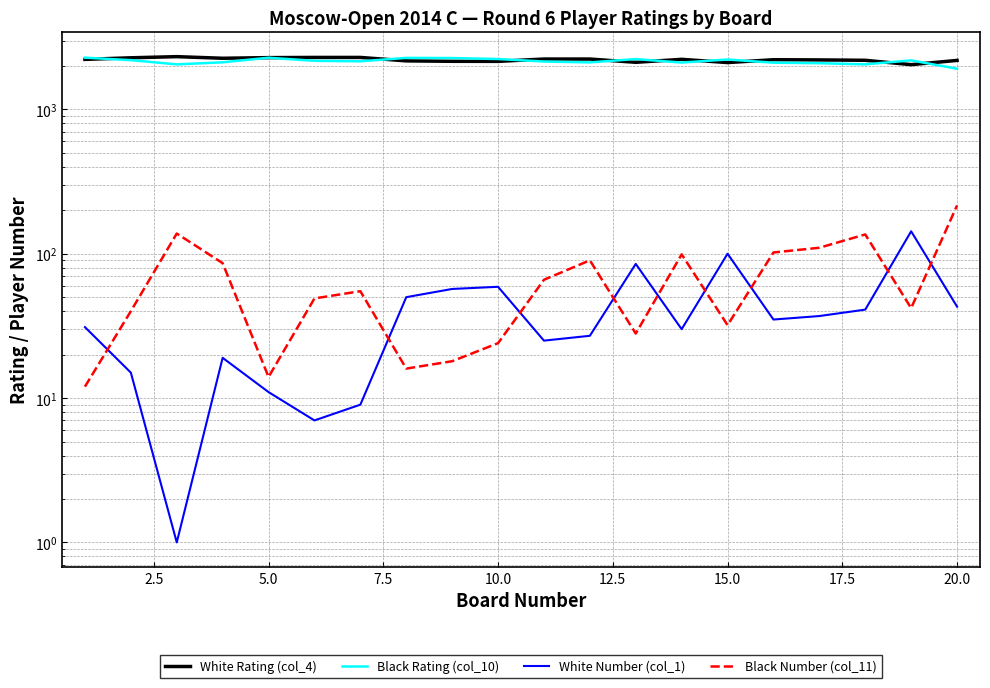

The Black Rating (col_10) series shows 1340 at 0.0. True or false?

False